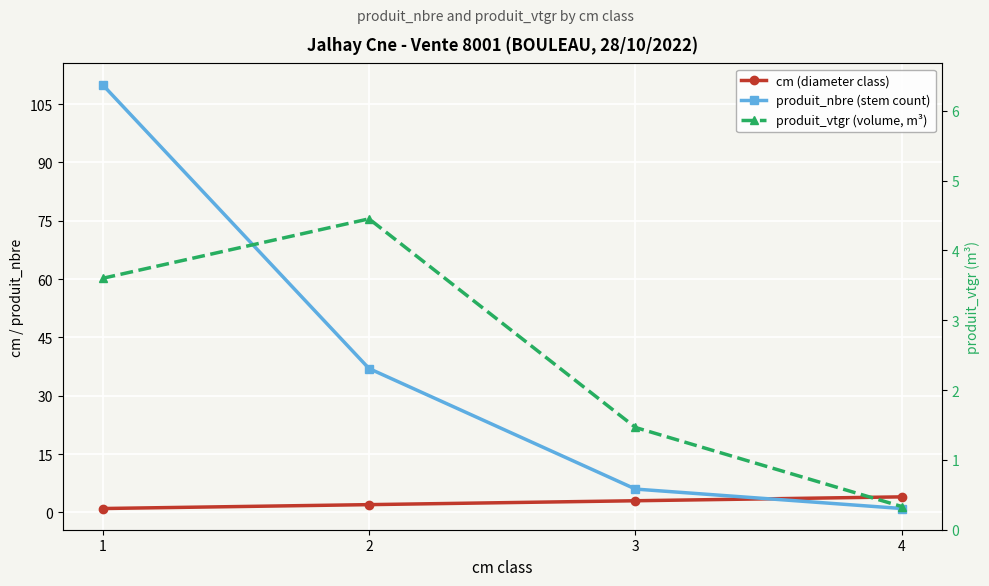

True or false: produit_vtgr (volume, m³) and produit_nbre (stem count) intersect in this chart.

False